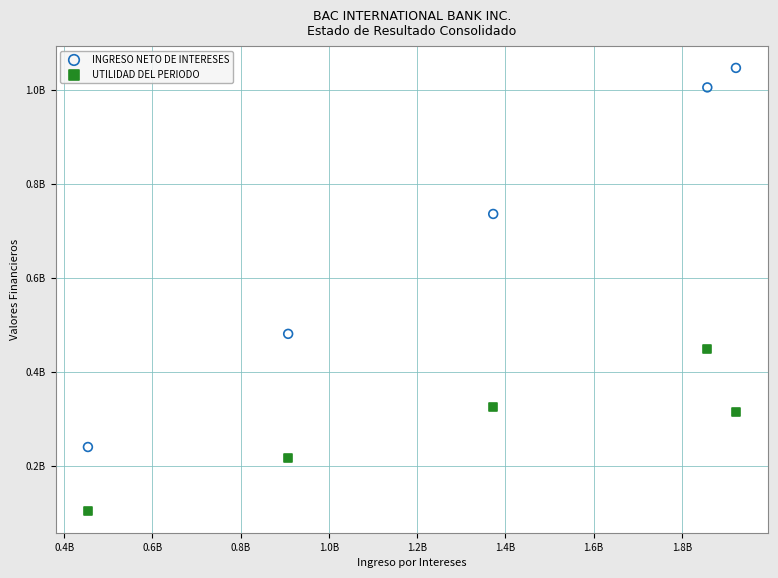

Which series reaches the minimum Y coordinate?

UTILIDAD DEL PERIODO